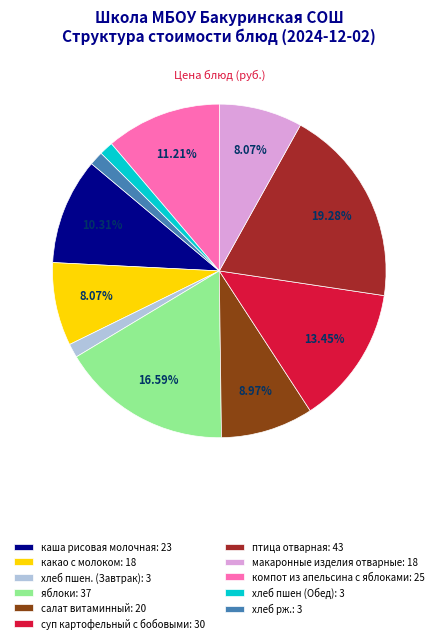

Do птица отварная and какао с молоком together represent more than half of the pie?

No